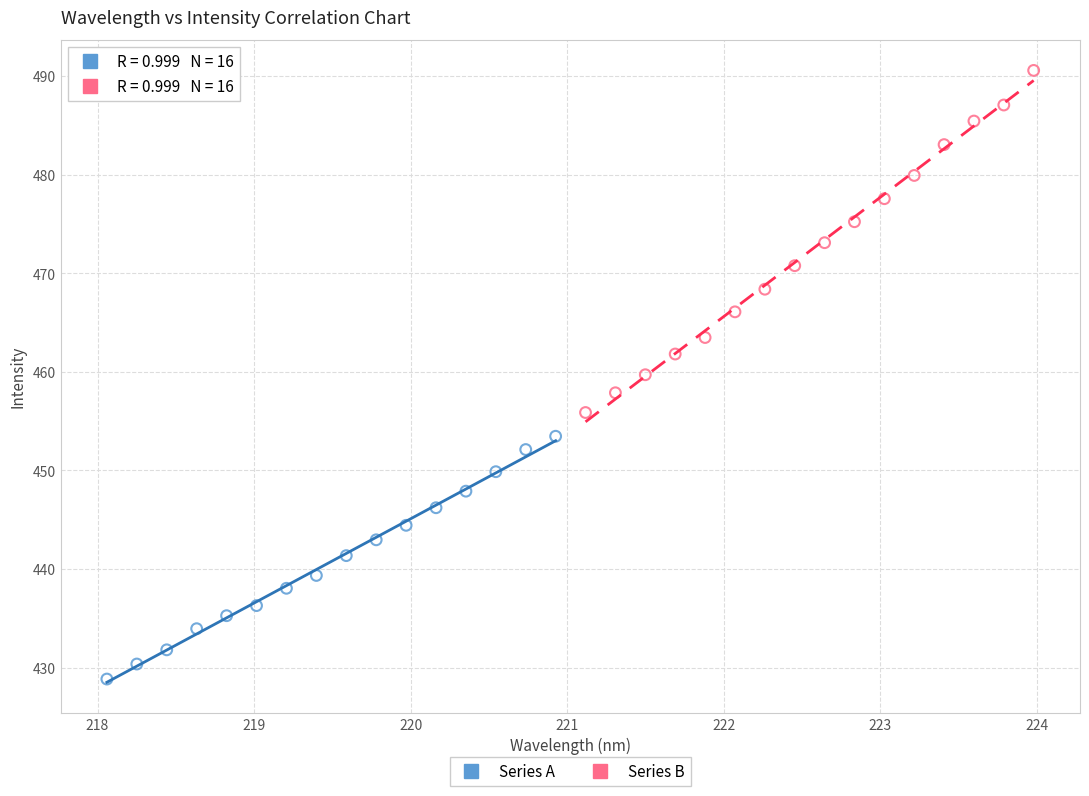

Which series has the widest spread of Y values?

Series B